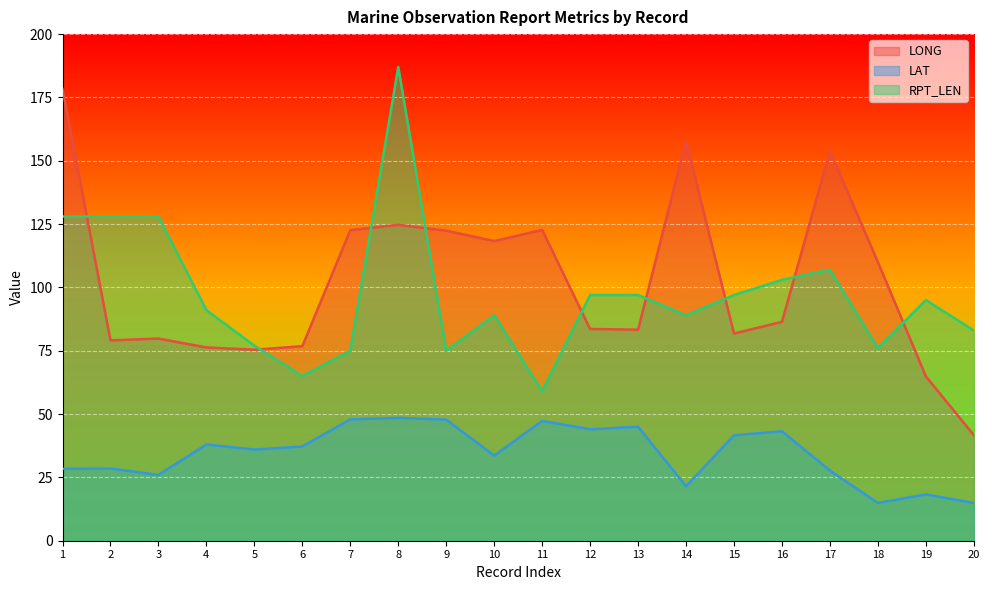

Reading left to right, transcribe all the data shown in this chart.

LONG: 178.4	79.1	79.8	76.3	75.4	76.8	122.6	124.7	122.4	118.3	122.7	83.6	83.3	157.8	81.8	86.4	153.8	110.0	64.9	41.7
LAT: 28.4	28.5	26.0	38.0	36.0	37.2	47.9	48.5	47.8	33.6	47.3	44.0	45.0	21.5	41.6	43.2	27.7	14.9	18.3	14.9
RPT_LEN: 128.0	128.0	128.0	91.0	77.0	65.0	75.0	187.0	75.0	89.0	59.0	97.0	97.0	89.0	97.0	103.0	107.0	76.0	95.0	83.0